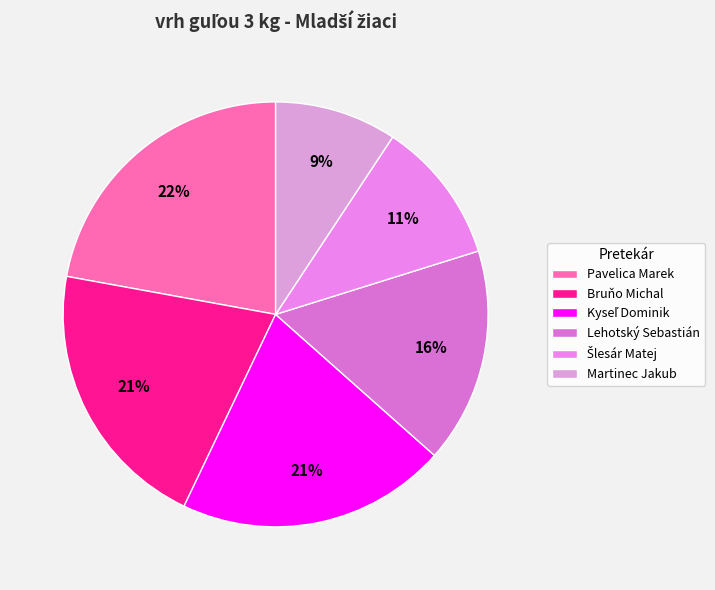

The Martinec Jakub slice represents 17% of the pie. True or false?

False